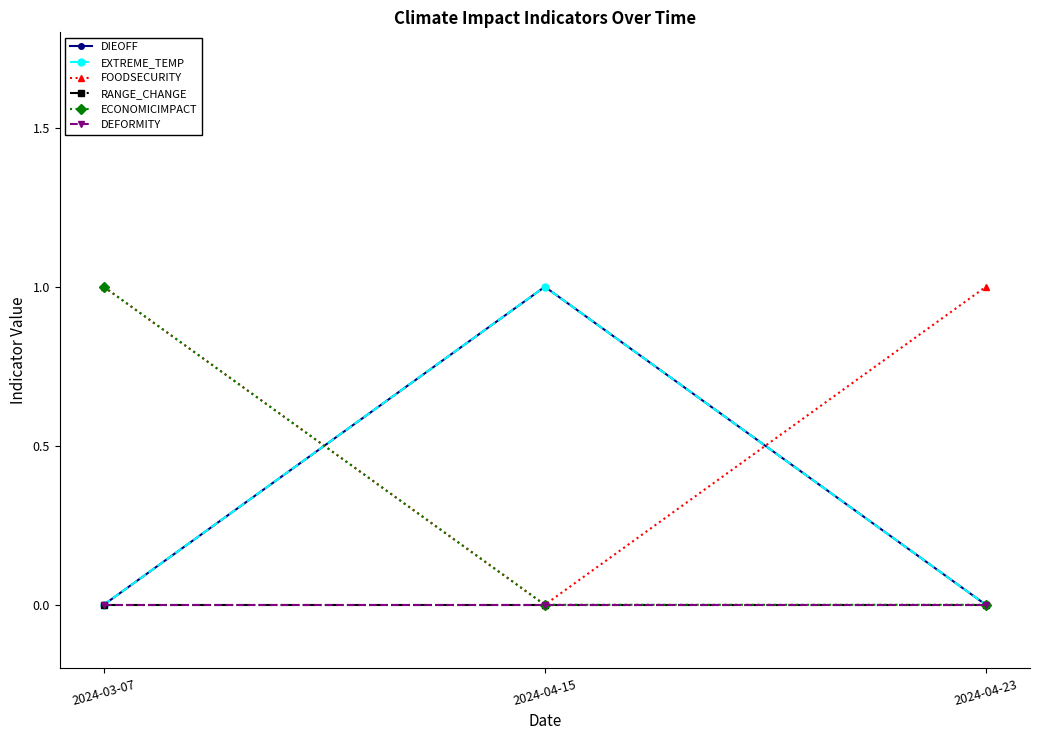

Is the value of ECONOMICIMPACT at 2024-04-15 greater than the value of DEFORMITY at 2024-04-23?

No